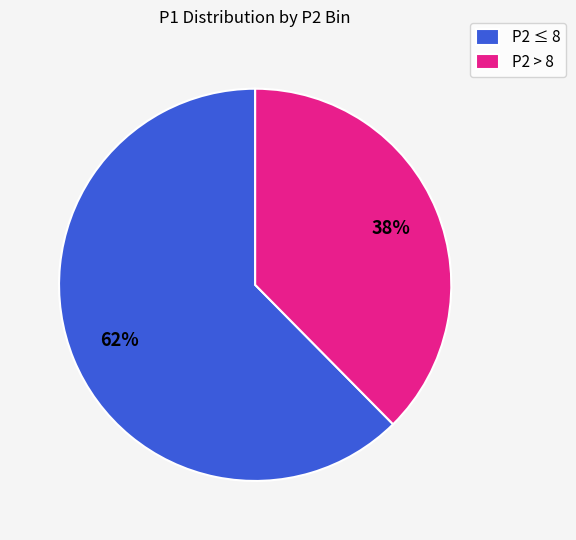

To the nearest percent, what percentage of the pie is P2 > 8?

38%